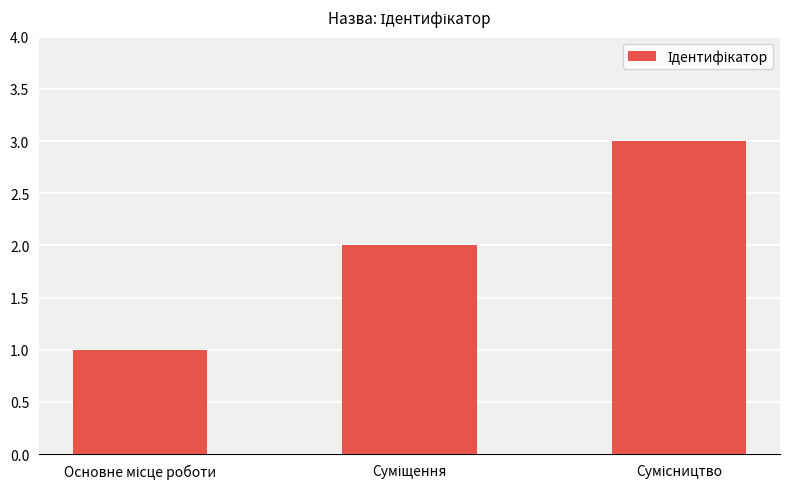

What is the maximum value shown in the chart?

3